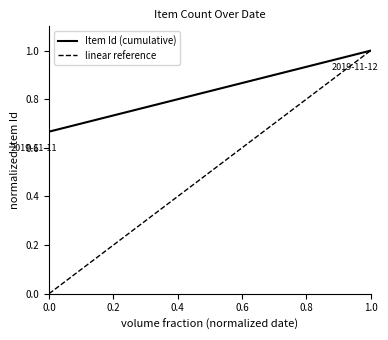

Rank the series by their average value, from lowest to highest.

linear reference, Item Id (cumulative)